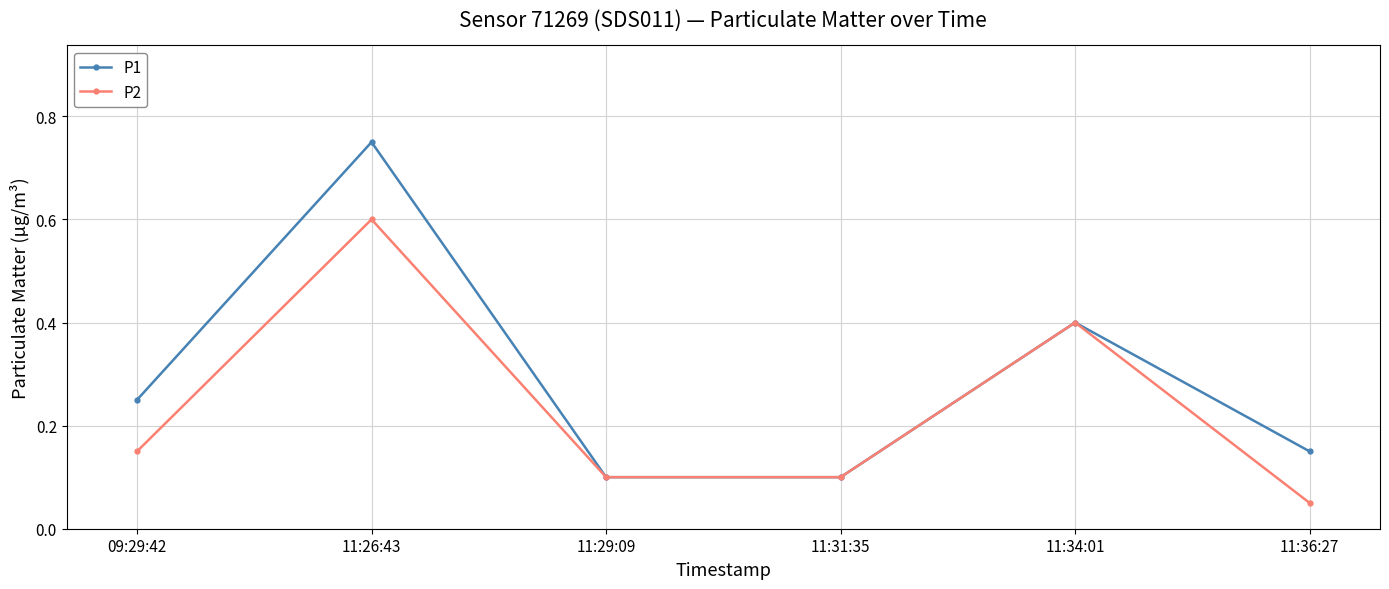

Is the value of P1 at 11:26:43 greater than the value of P2 at 09:29:42?

Yes